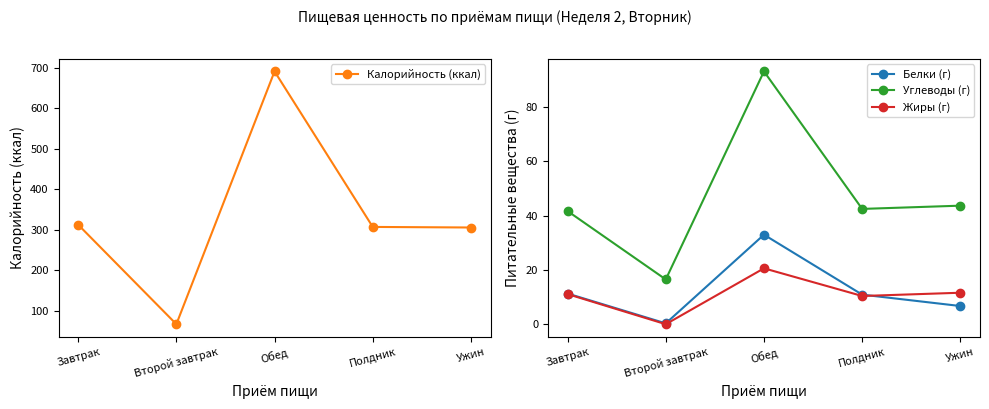

True or false: Углеводы (г) has a value of 41.7 at Завтрак.

True